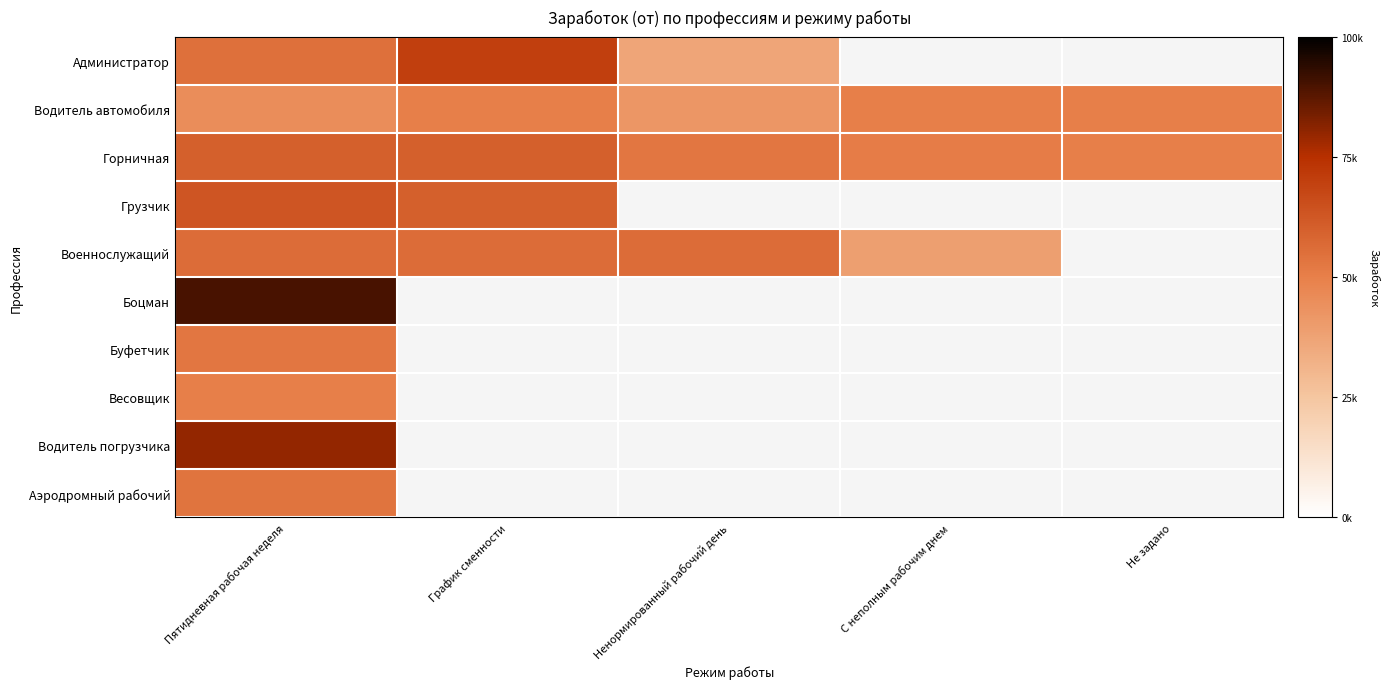

Is the value of Водитель автомобиля at Не задано greater than the value of Боцман at Не задано?

No